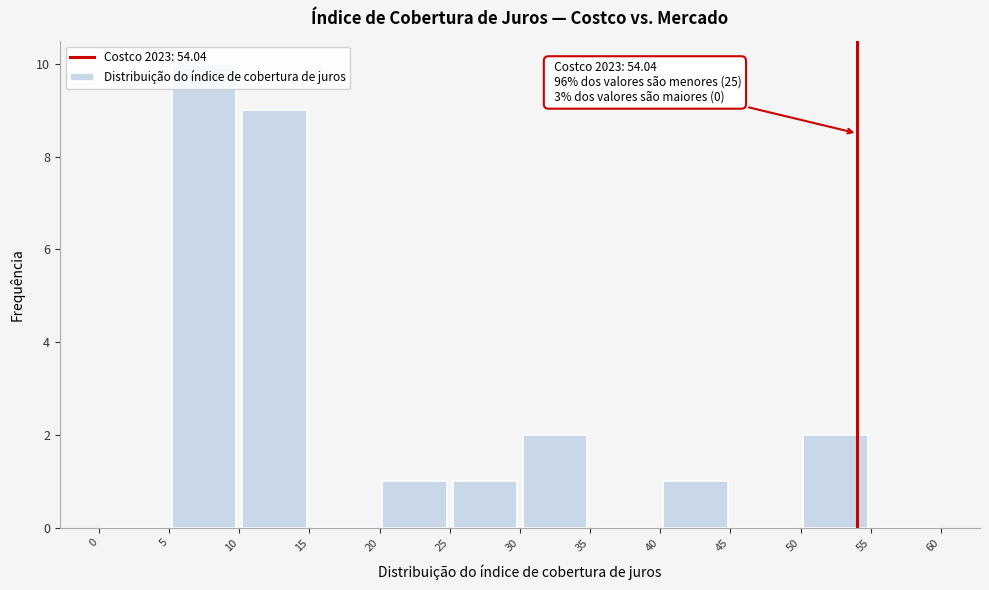

Over which range of the x-axis is the bar tallest?

5 to 10